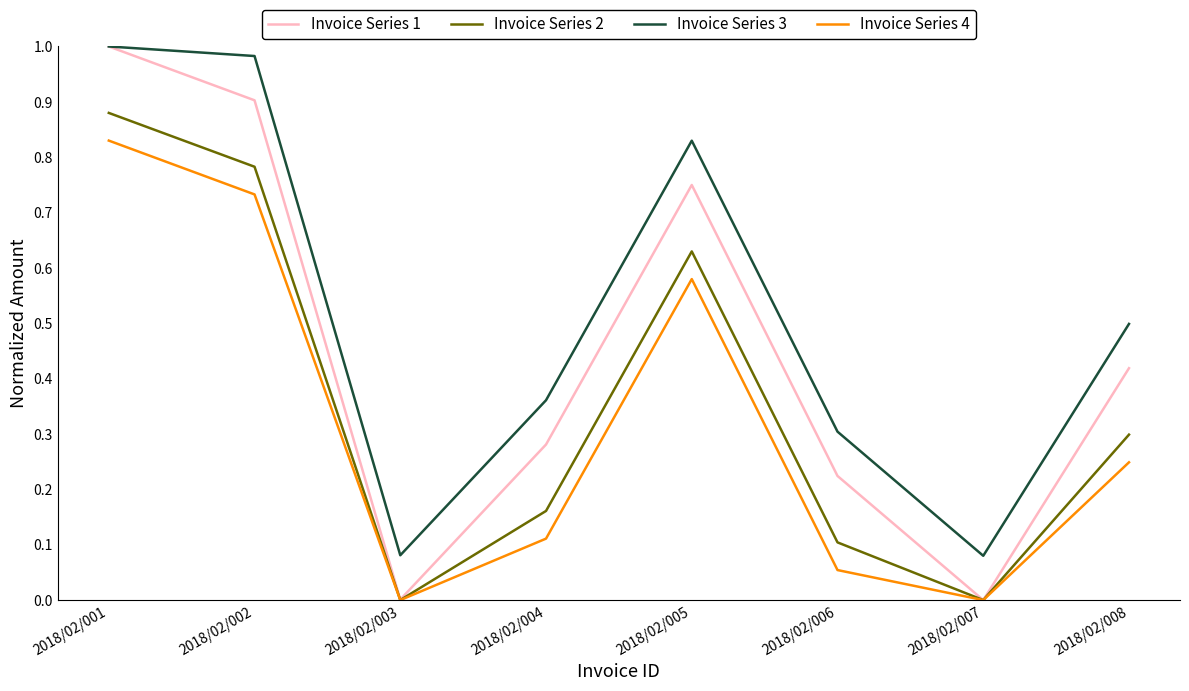

True or false: Invoice Series 1 has a value of 1.0 at 2018/02/001.

True